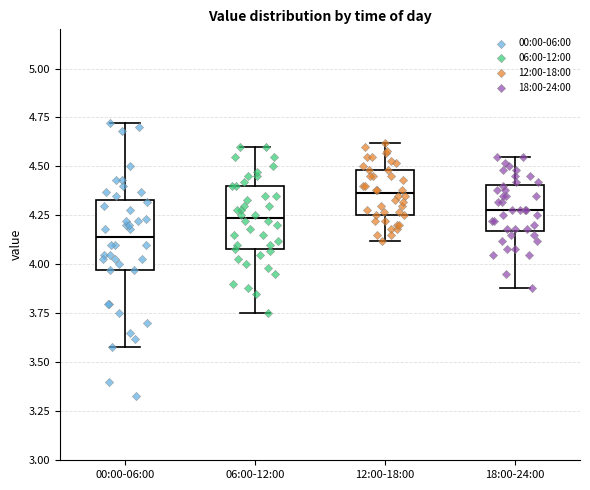

Reading left to right, transcribe this box plot: for each box, give where its median line is, the range the box spans, and where its two whiskers end, as read against the y-axis. The values are not printed on the chart, so give them approximately, as read against the axis.

00:00-06:00: median 4.15, box 3.95 to 4.35, whiskers 3.60 to 4.70
06:00-12:00: median 4.25, box 4.10 to 4.40, whiskers 3.75 to 4.60
12:00-18:00: median 4.35, box 4.25 to 4.50, whiskers 4.10 to 4.60
18:00-24:00: median 4.30, box 4.15 to 4.40, whiskers 3.90 to 4.55